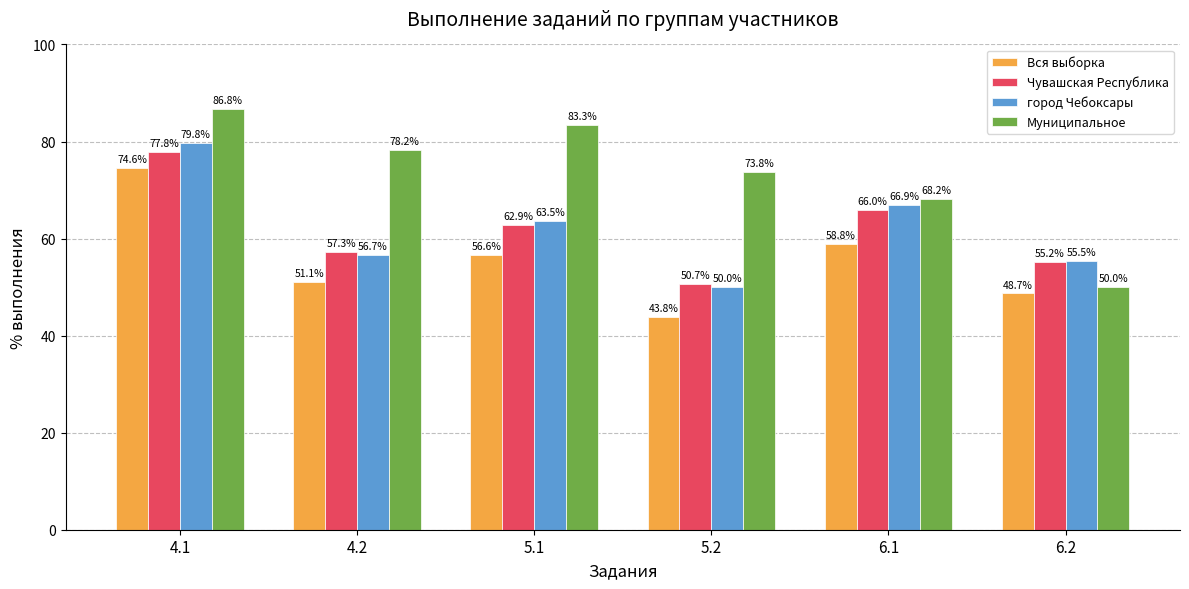

What is the value of the Чувашская Республика bar at the 3rd from the left?

62.9